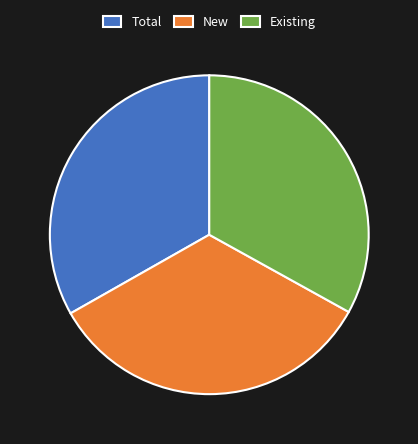

Combined, do New and Existing account for over 50%?

Yes